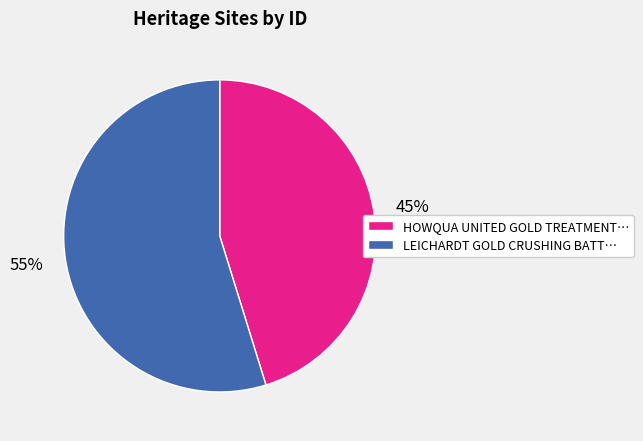

Which slice is the largest?

LEICHARDT GOLD CRUSHING BATT…